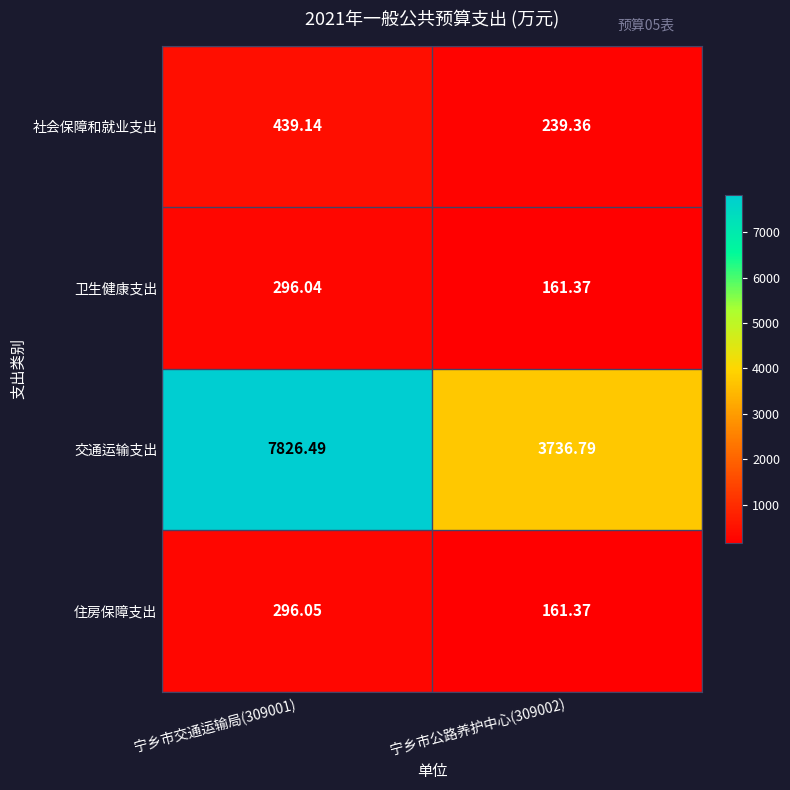

Which series has the largest total across all categories?

交通运输支出